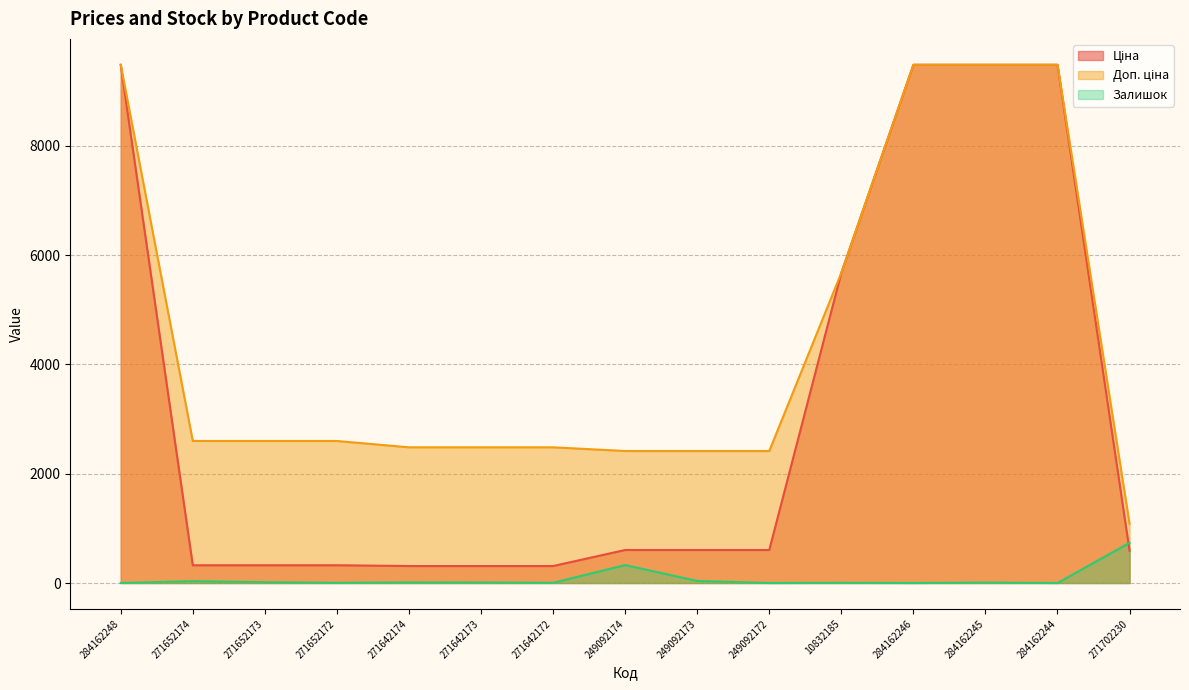

List the series in order of their peak value, lowest first.

Залишок, Ціна, Доп. ціна